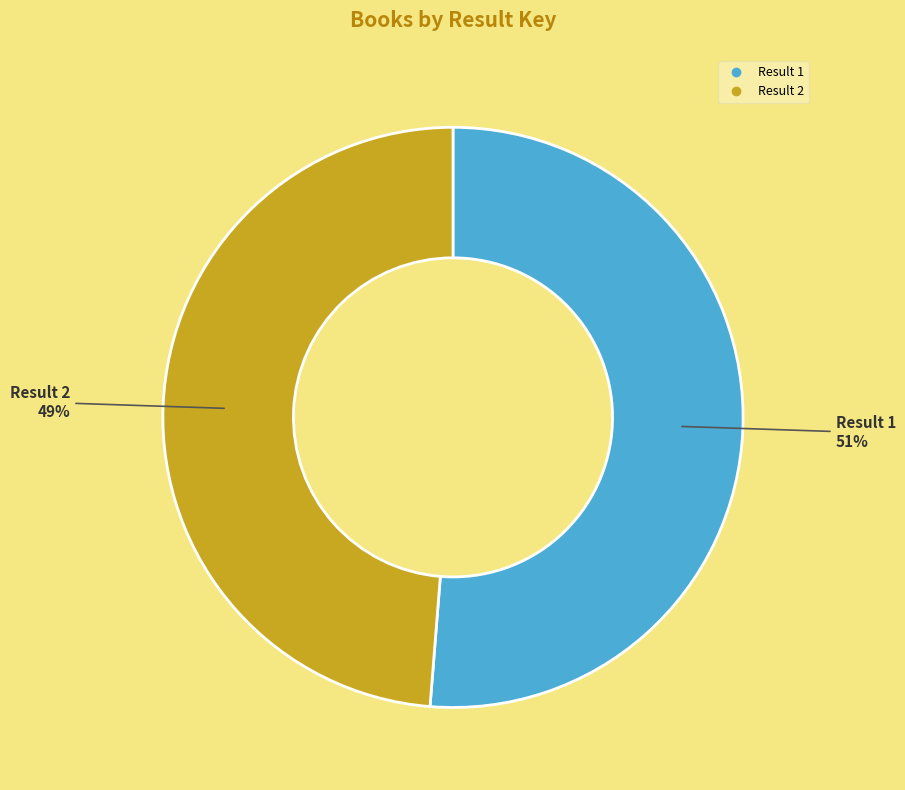

To the nearest percent, what is the average slice percentage?

50%